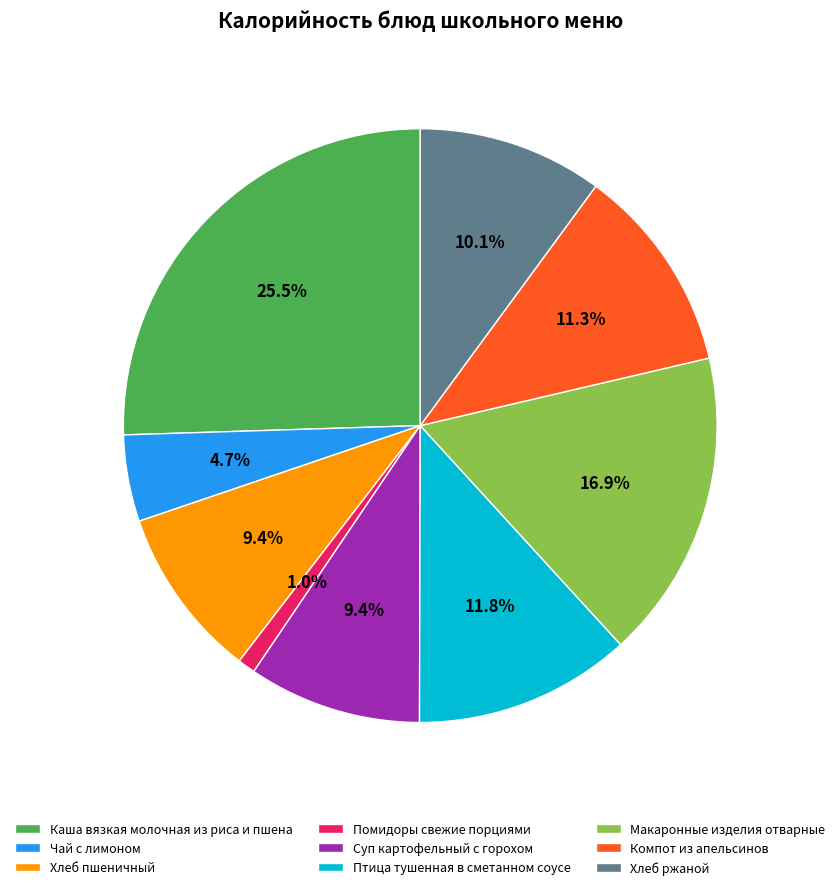

The Птица тушенная в сметанном соусе slice represents 12% of the pie. True or false?

True